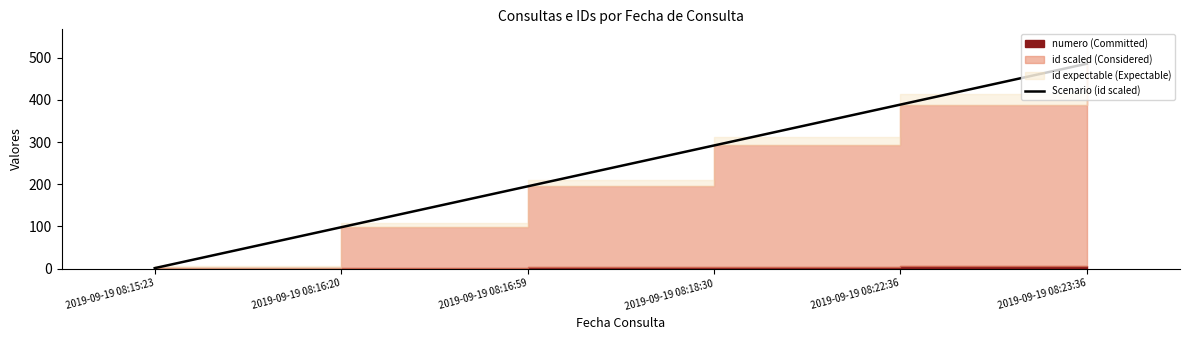

Rank the categories by value from highest to lowest.

2019-09-19 08:23:36, 2019-09-19 08:22:36, 2019-09-19 08:18:30, 2019-09-19 08:16:59, 2019-09-19 08:16:20, 2019-09-19 08:15:23